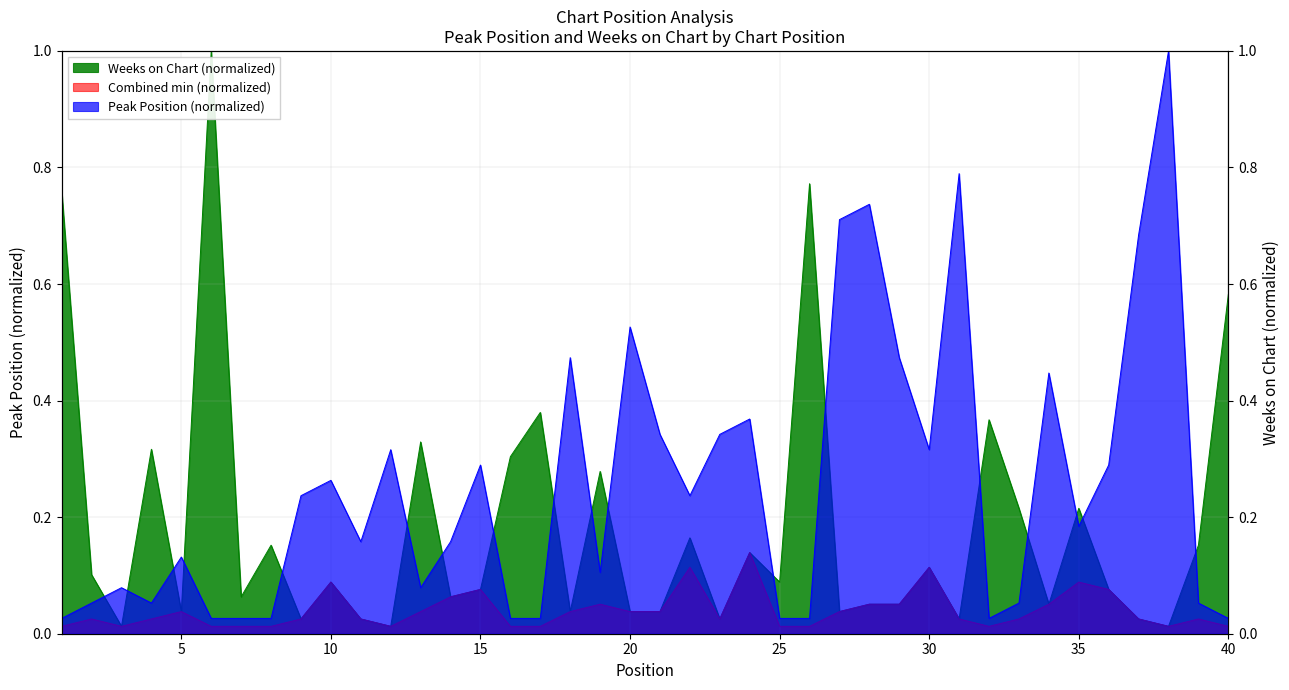

In Peak Position, how many points are lower than both neighbors (excluding endpoints)?

8